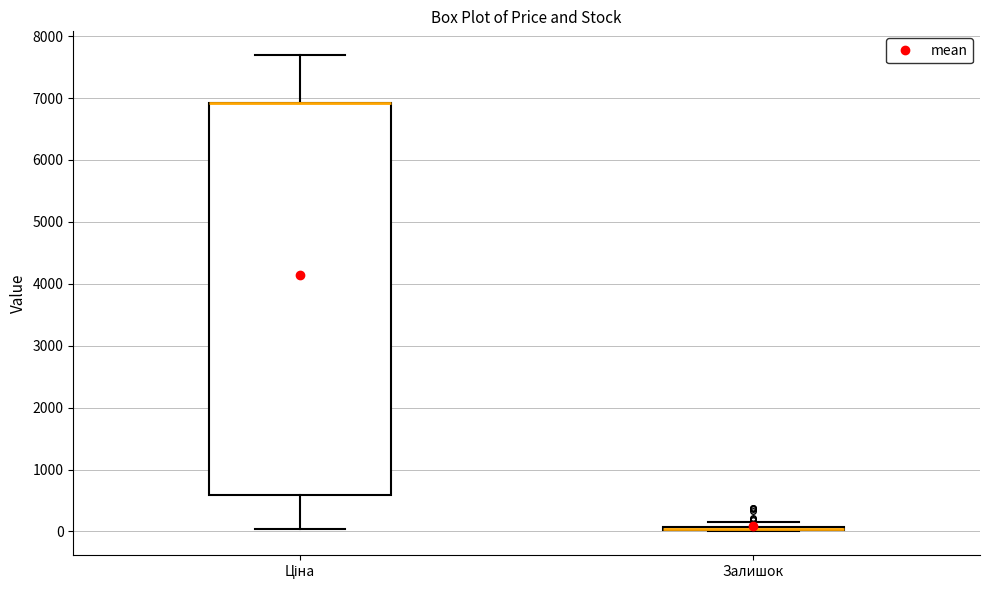

Where is the upper edge of the box for Ціна on the y-axis? The values are not printed on the chart, so give them approximately, as read against the axis.

6900